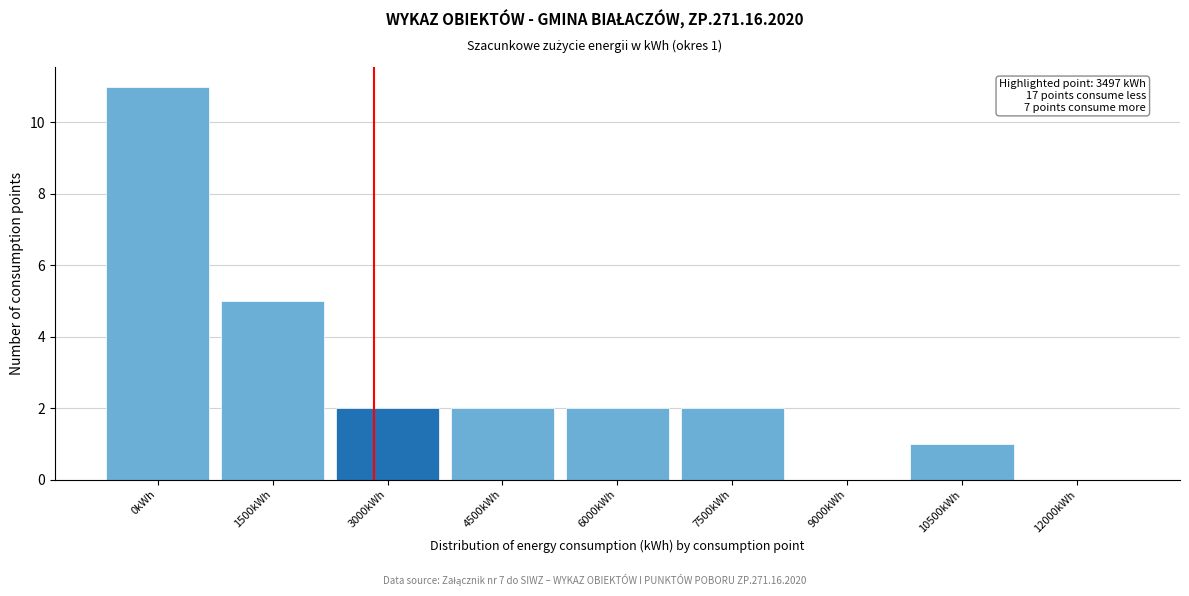

Reading right to left, list all the values displayed in this chart.

12000kWh=0	10500kWh=1	9000kWh=0	7500kWh=2	6000kWh=2	4500kWh=2	3000kWh=2	1500kWh=5	0kWh=11